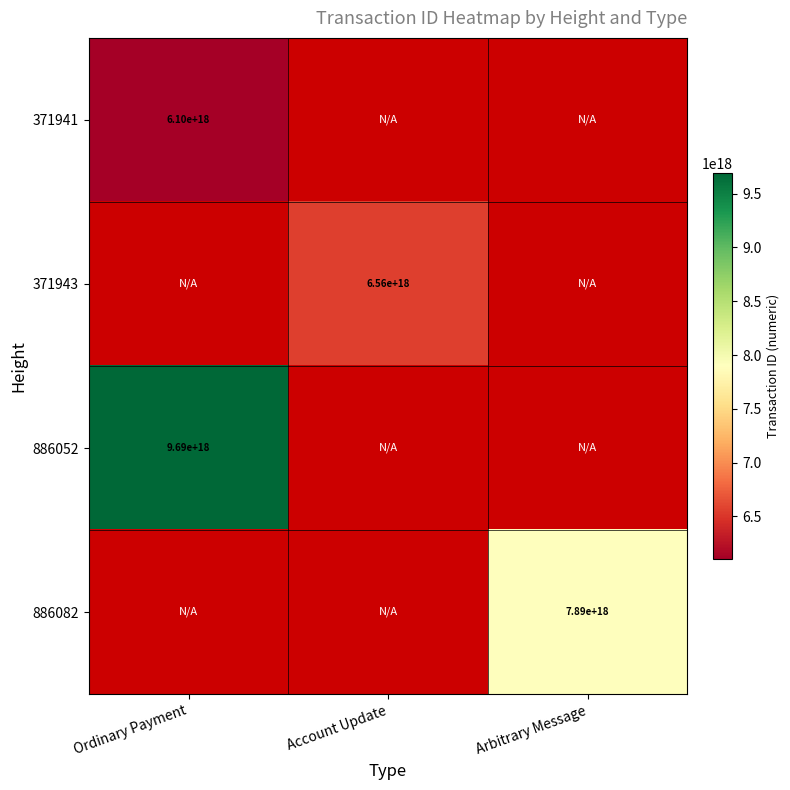

At which category does the chart reach its peak across all series?

Ordinary Payment